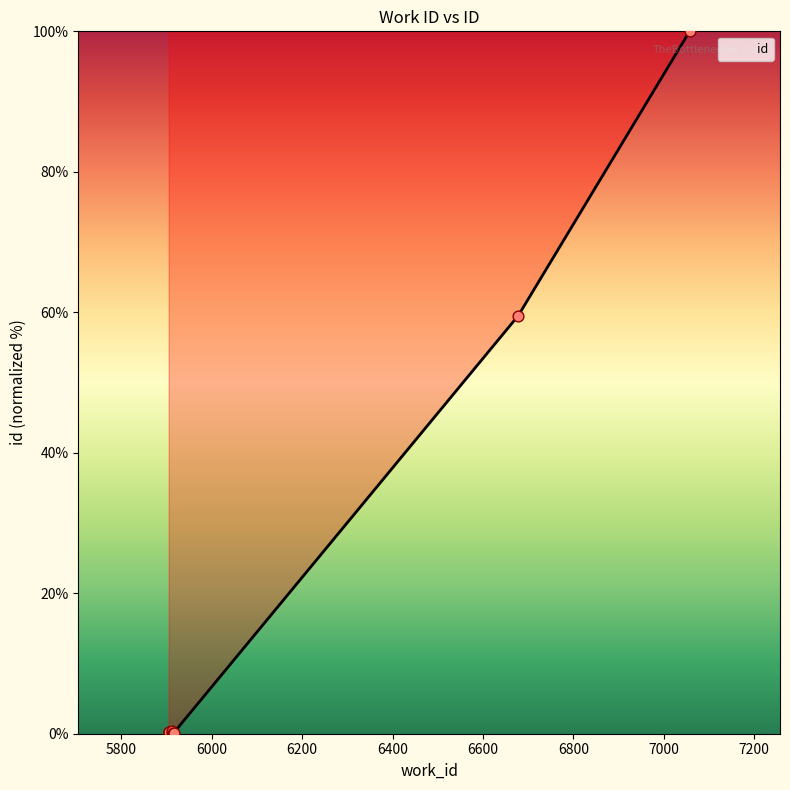

What is the change in value from 5915 to 6678?

+59.3